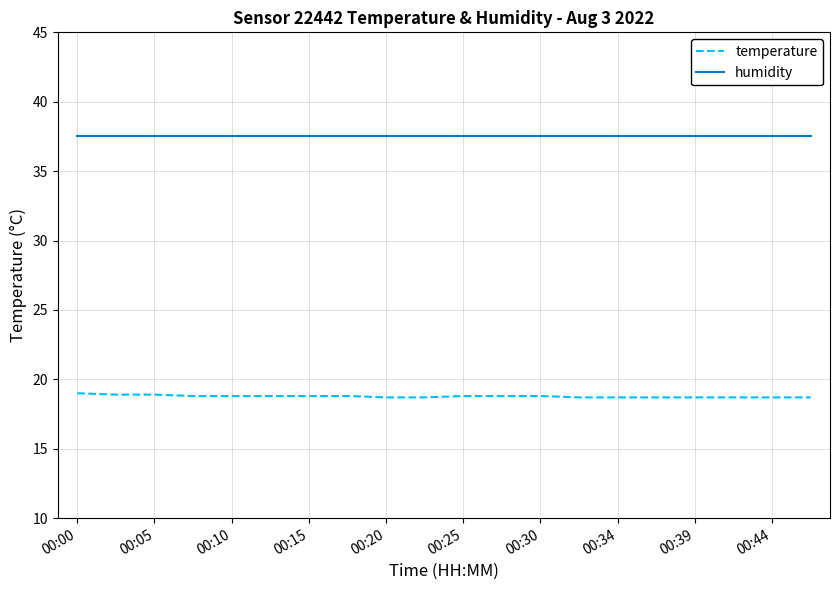

Rank the series by their maximum value, from lowest to highest.

temperature, humidity